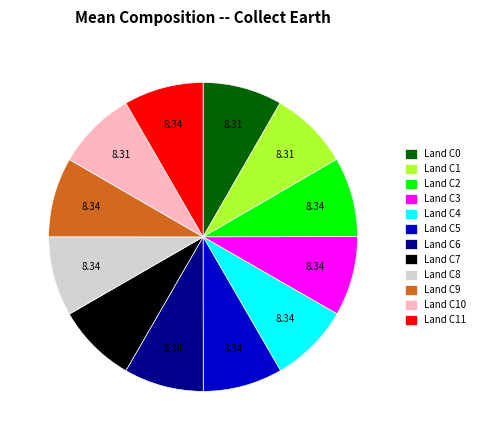

Is there any slice that represents more than half of the pie?

No